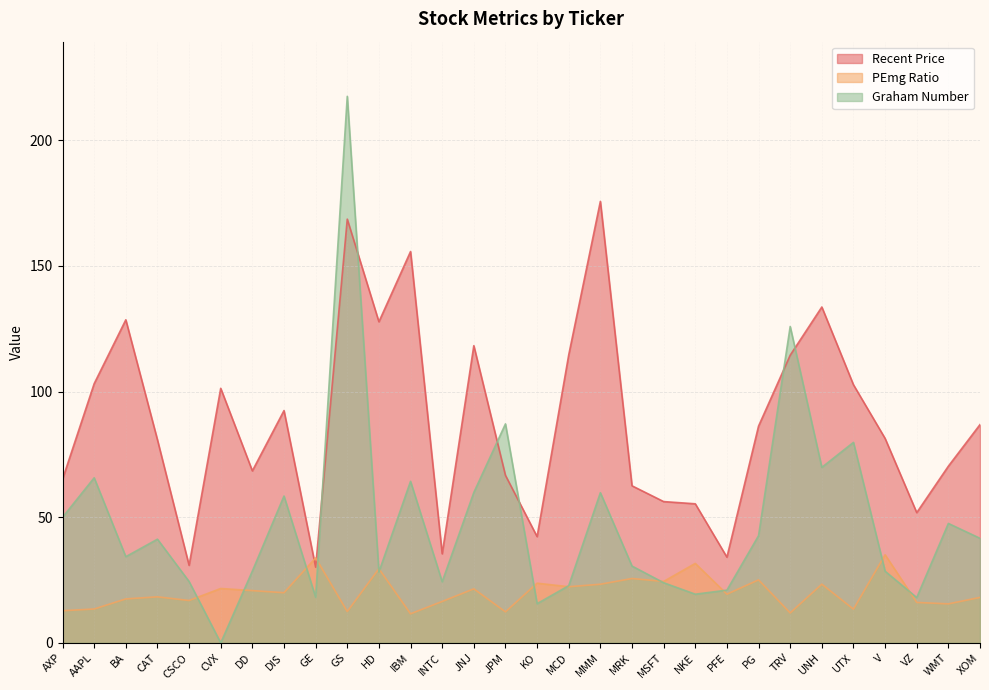

Which category has the highest value in the PEmg Ratio series?

V